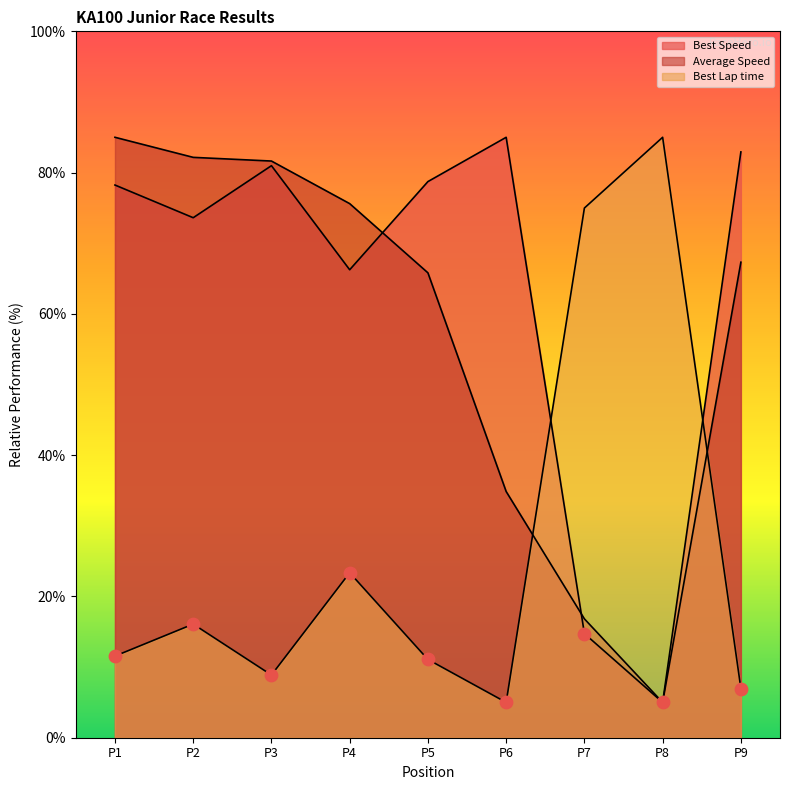

Which series contains the highest Y value?

Best Lap time